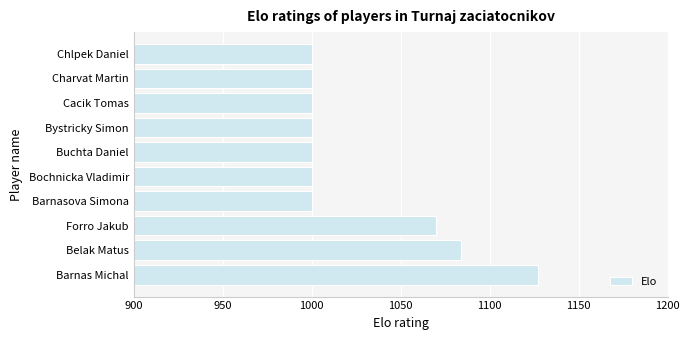

How many series are shown in this chart?

1